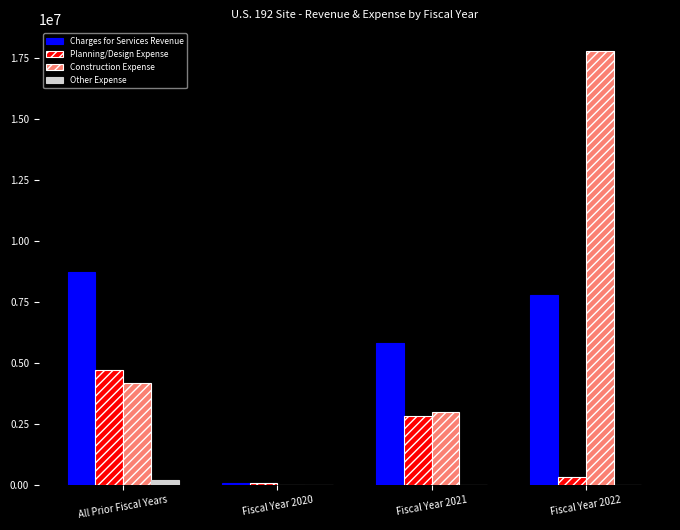

What is the maximum value shown in the chart?

17797000